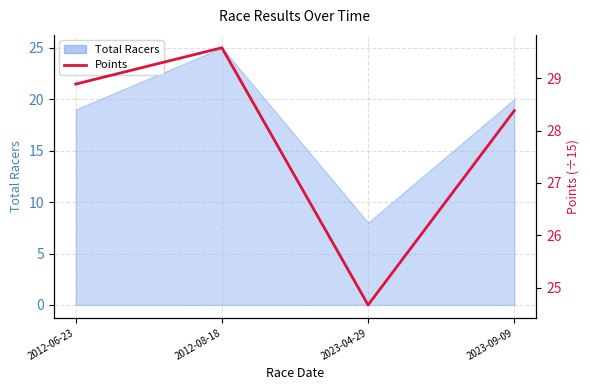

Where does the data first go above 28?

2012-06-23